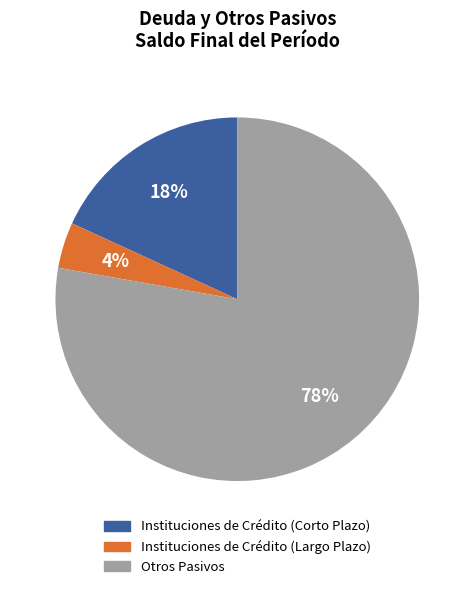

Which category has the biggest portion of the pie?

Otros Pasivos